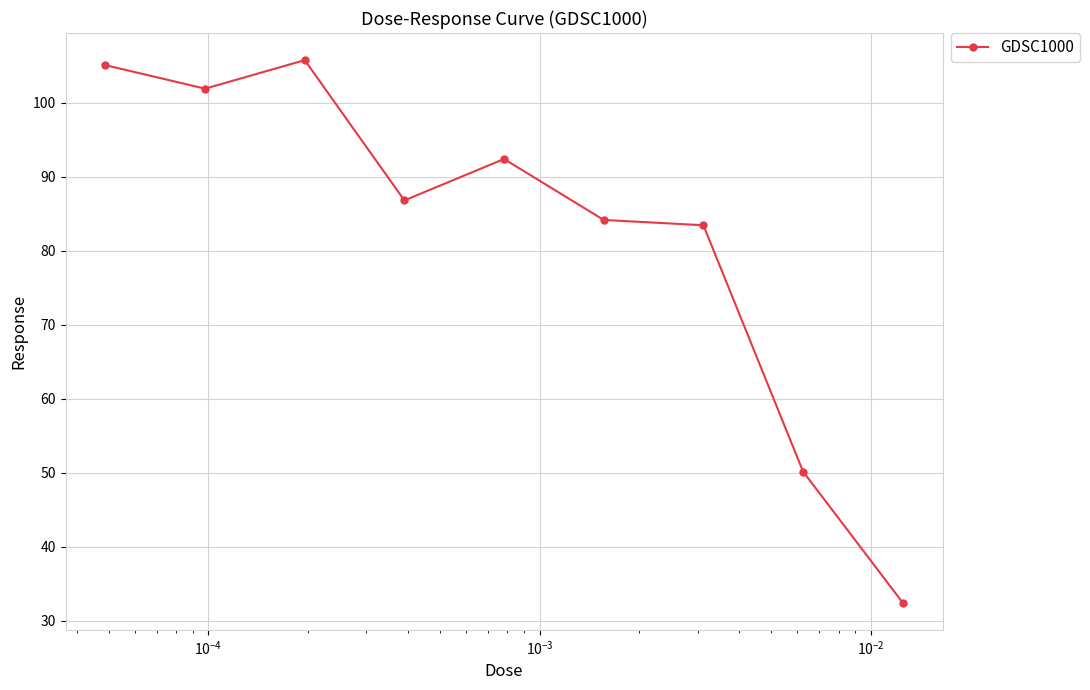

True or false: there are more than 1 points higher than both neighbors.

True